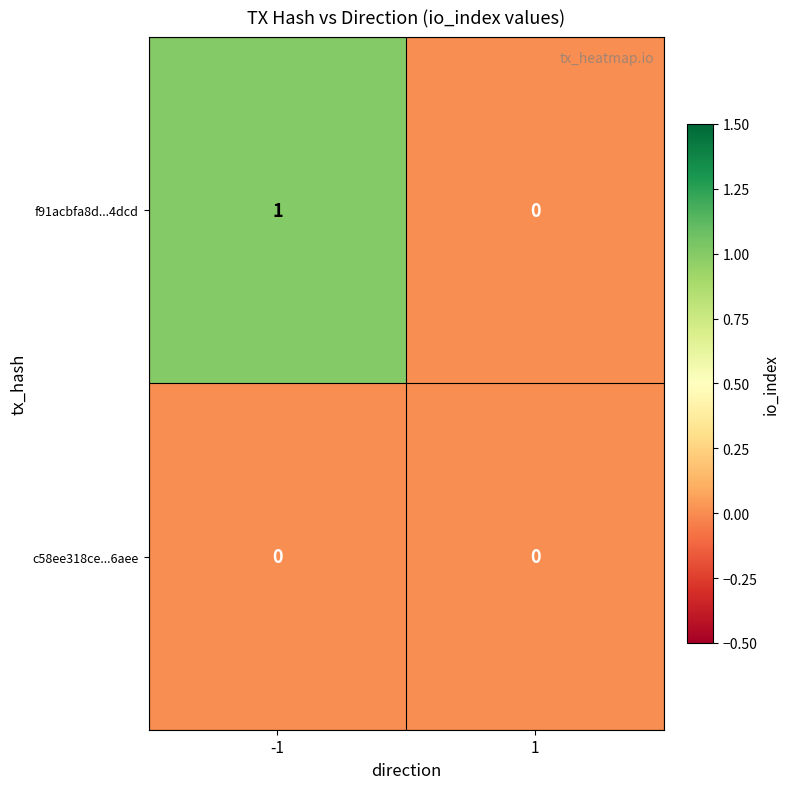

Which series changed the most between -1 and 1?

f91acbfa8d...4dcd